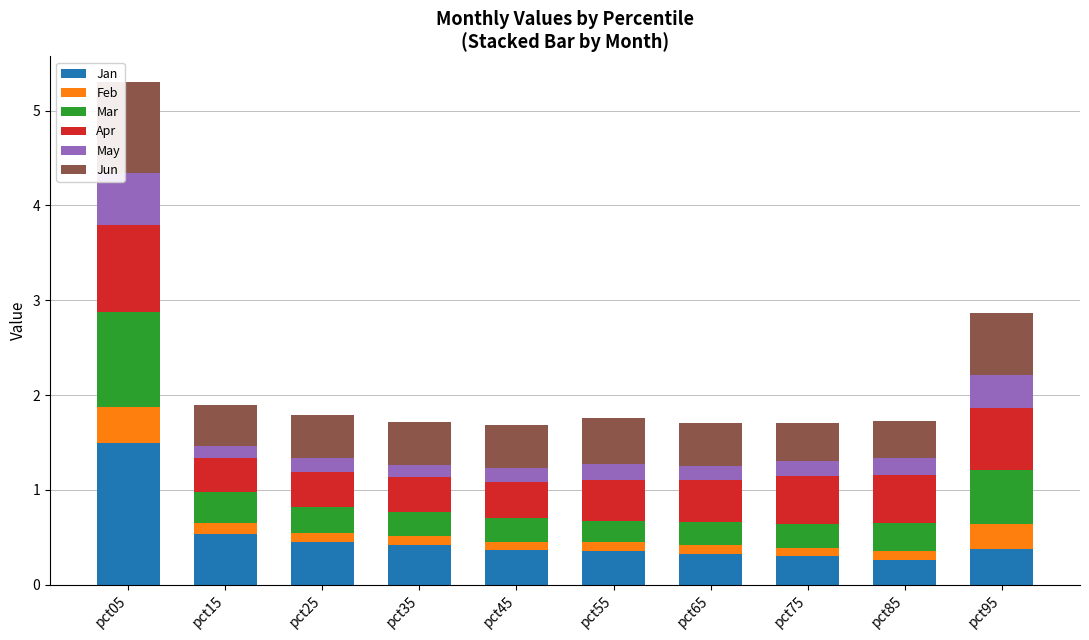

Is it true that Jan equals 0.3 at pct55?

True